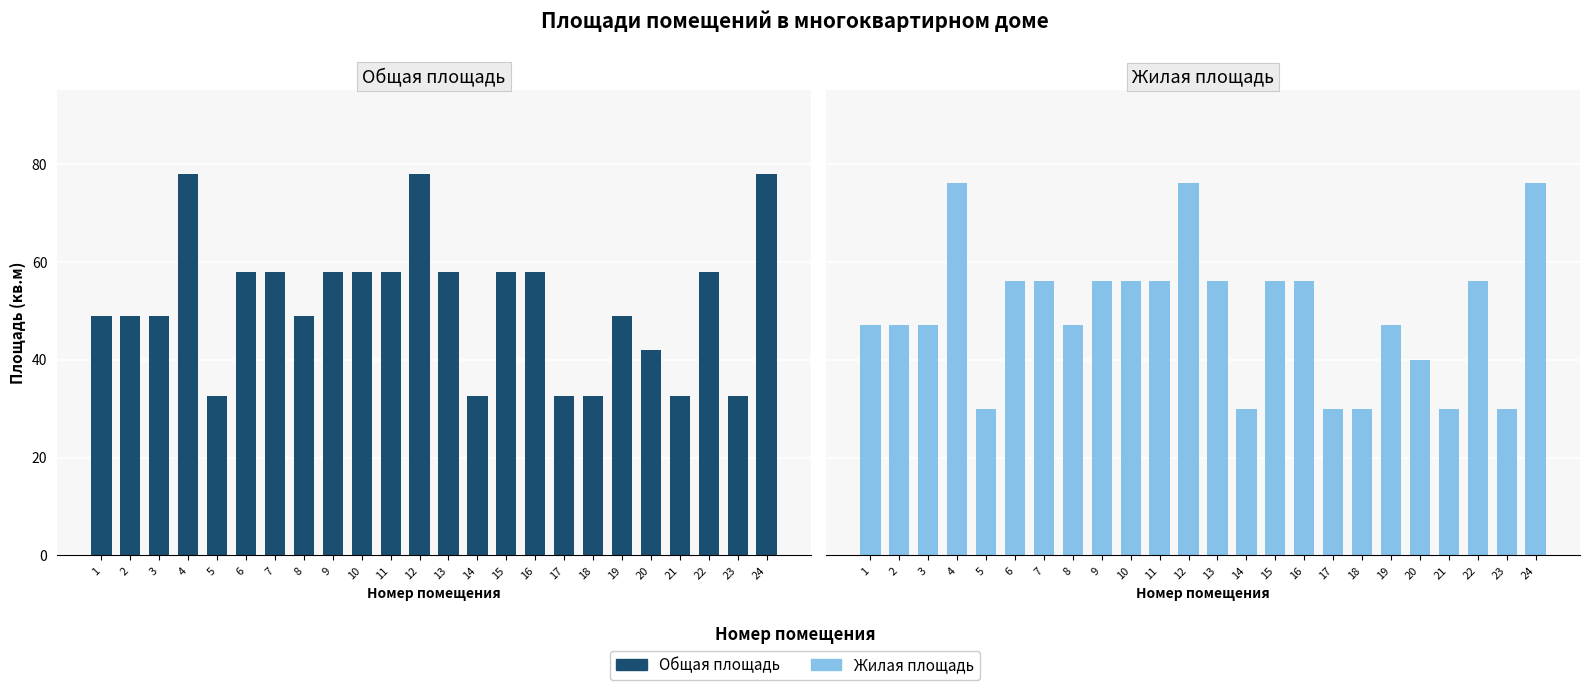

How many bars are there in total?

48